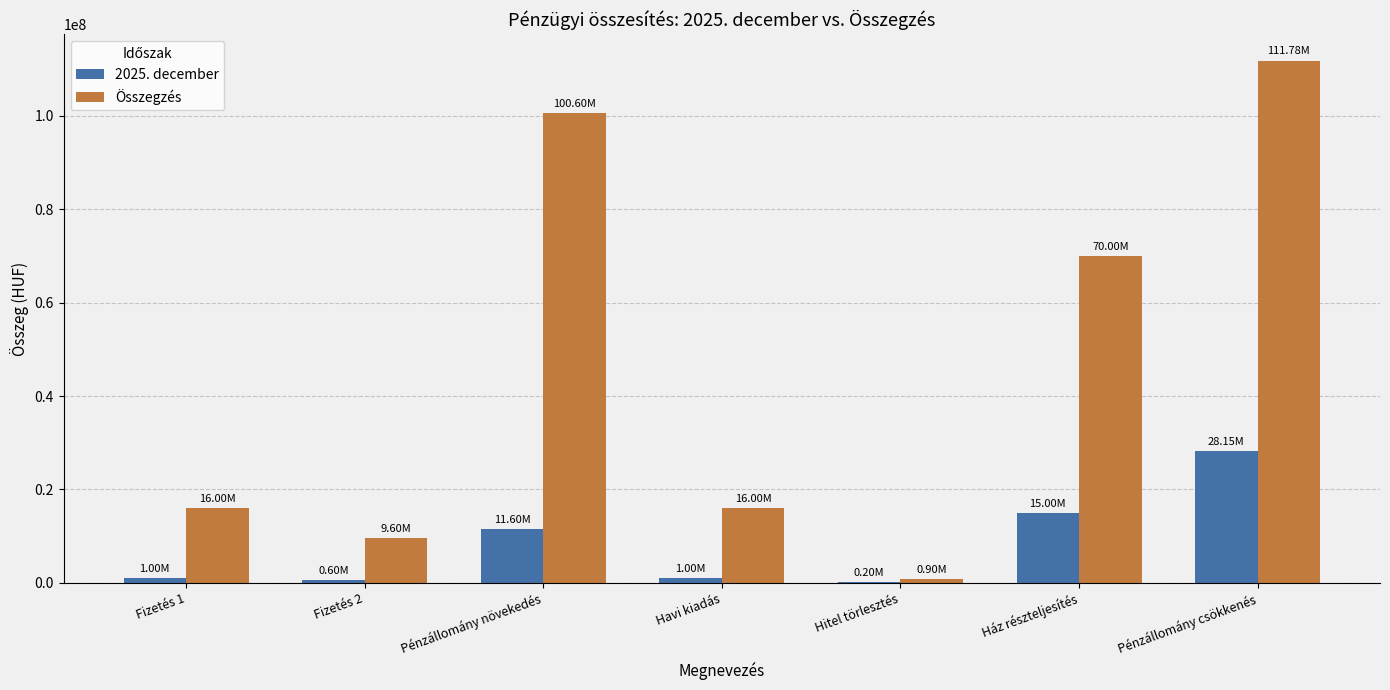

What is the total value across all series at Hitel törlesztés?

1100000